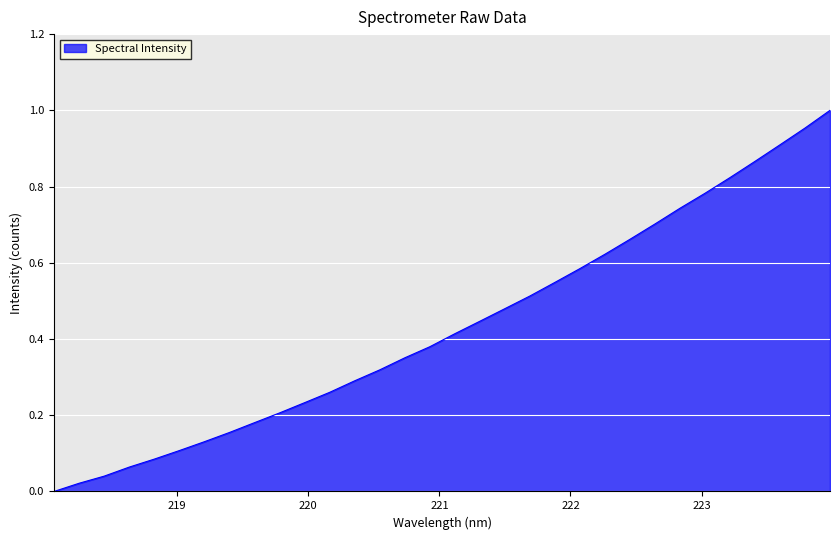

How many lines are shown in the chart?

1